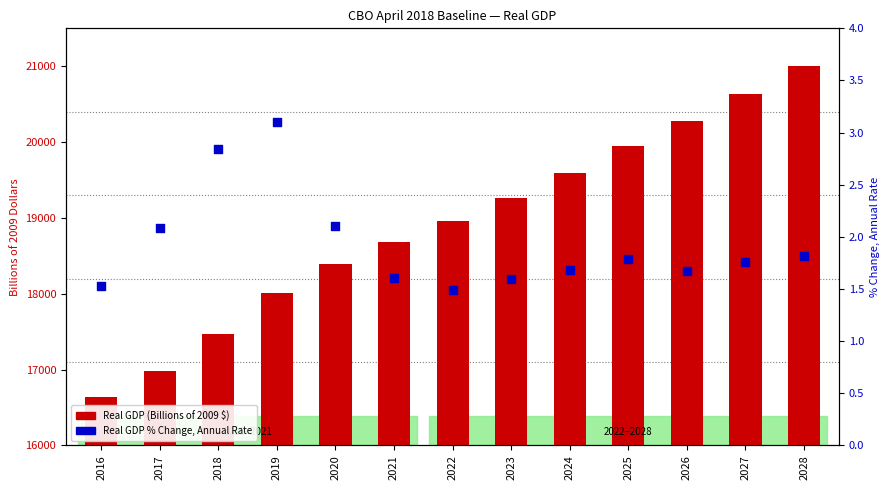

What is the total value across all series at 2023?

19270.2